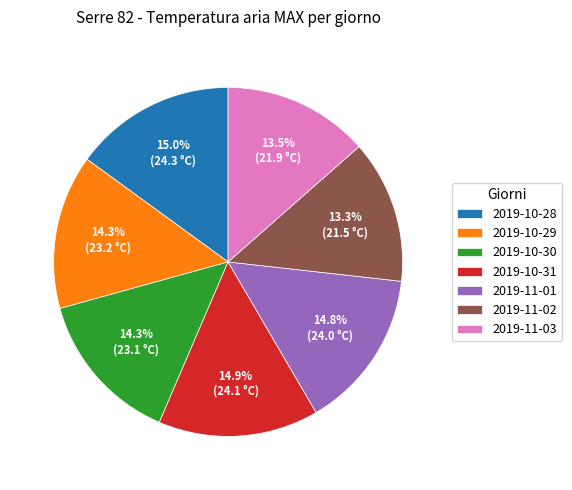

Do 2019-11-03 and 2019-11-02 together represent more than half of the pie?

No